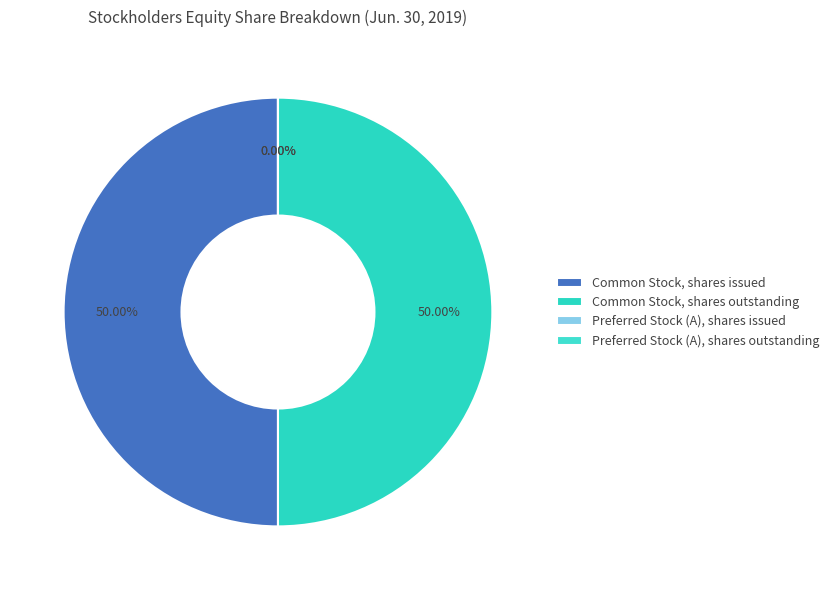

Does any single category account for the majority?

No